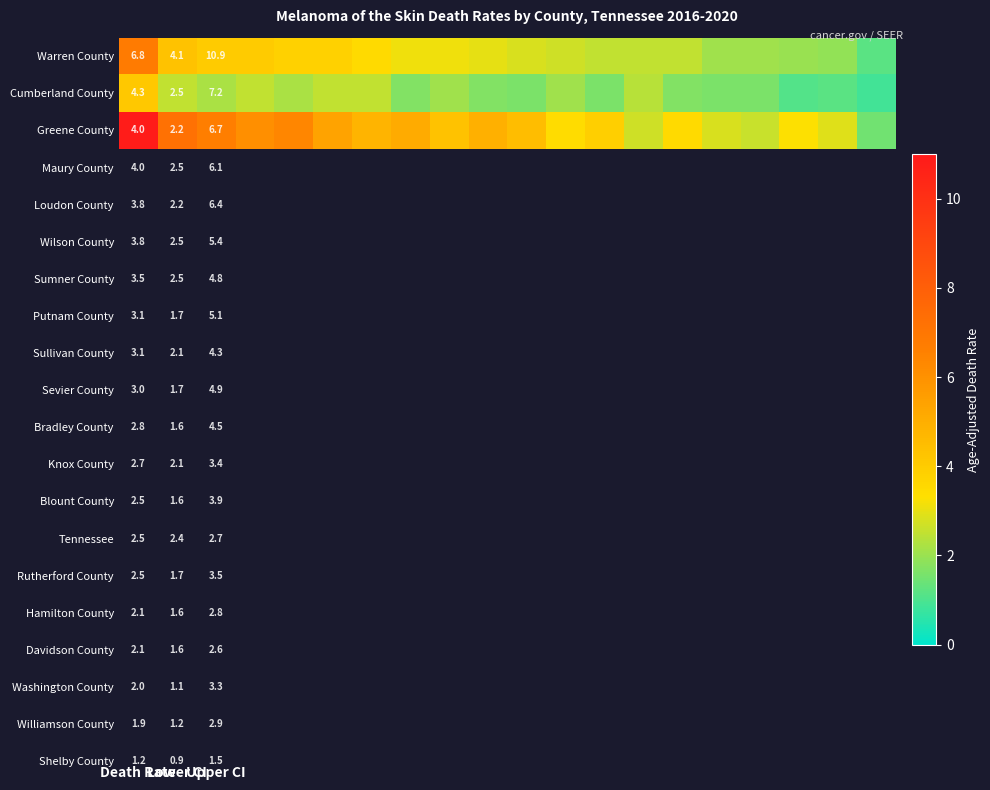

At which label does Cumberland County first exceed 2?

Death Rate